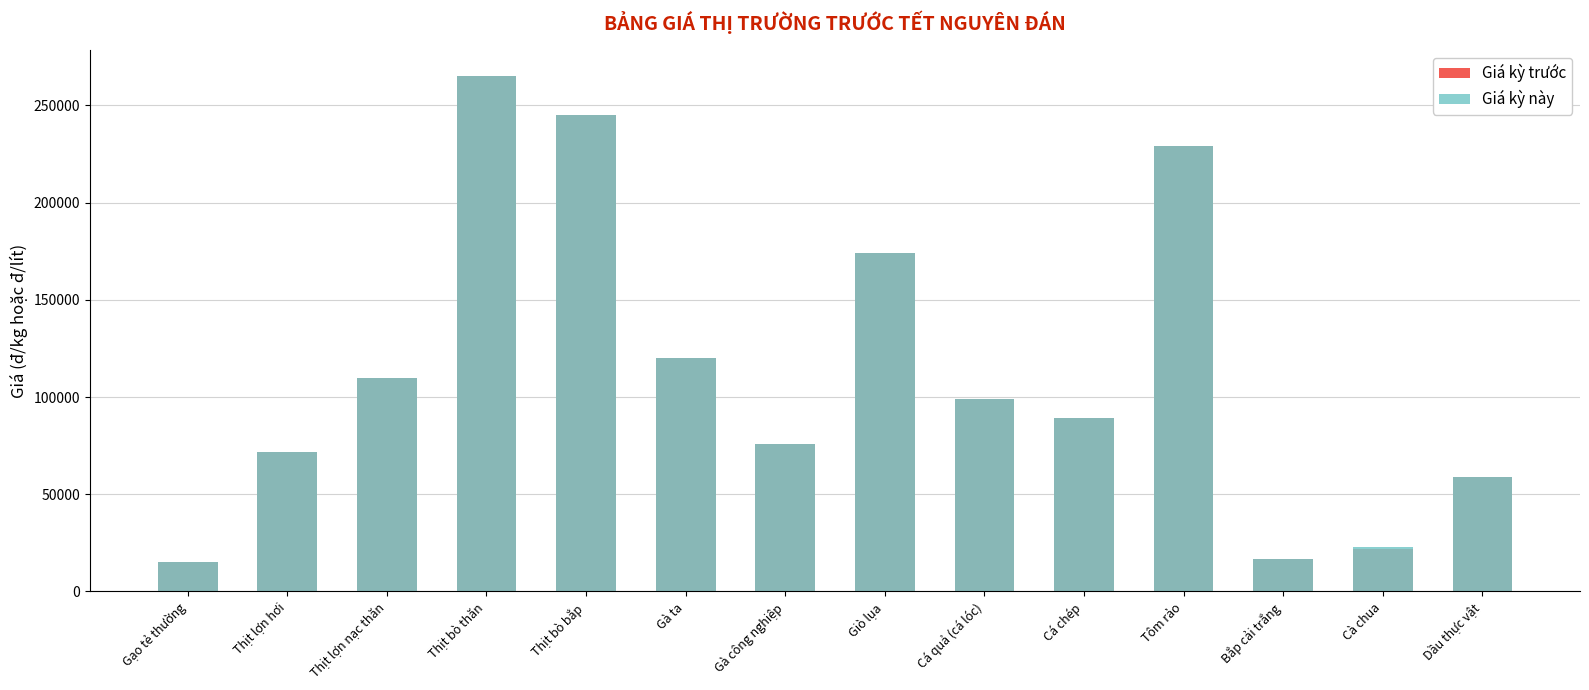

How many bars are there in each group?

2